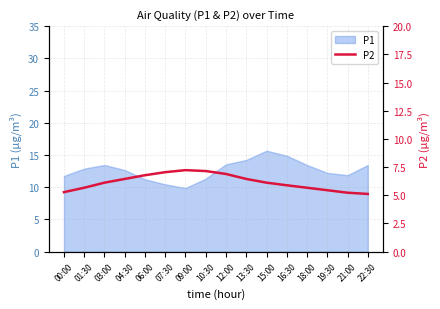

True or false: P1 has a value of 14.2 at 13:30.

True